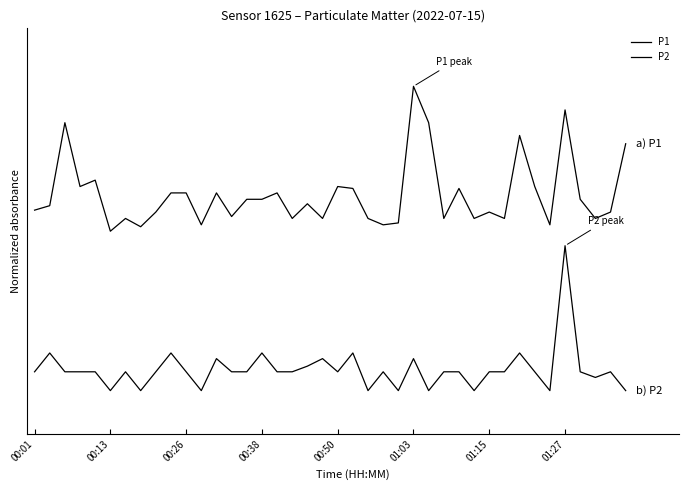

Which series has the largest range (max minus min)?

P1